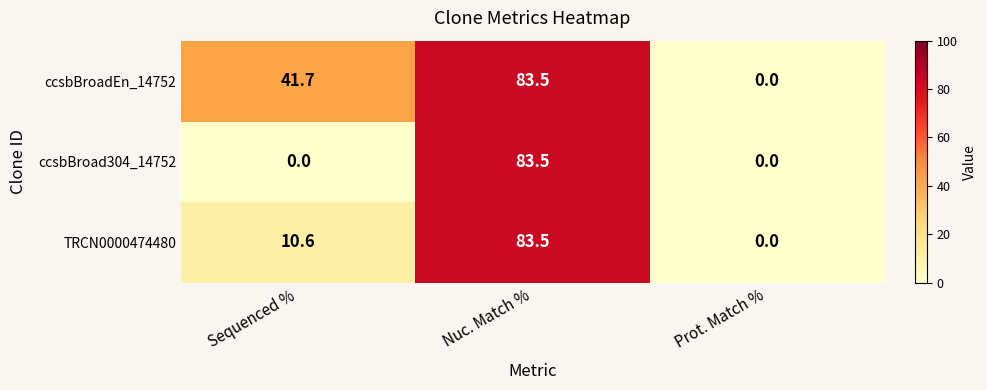

Rank the series by their average value, from lowest to highest.

ccsbBroad304_14752, TRCN0000474480, ccsbBroadEn_14752